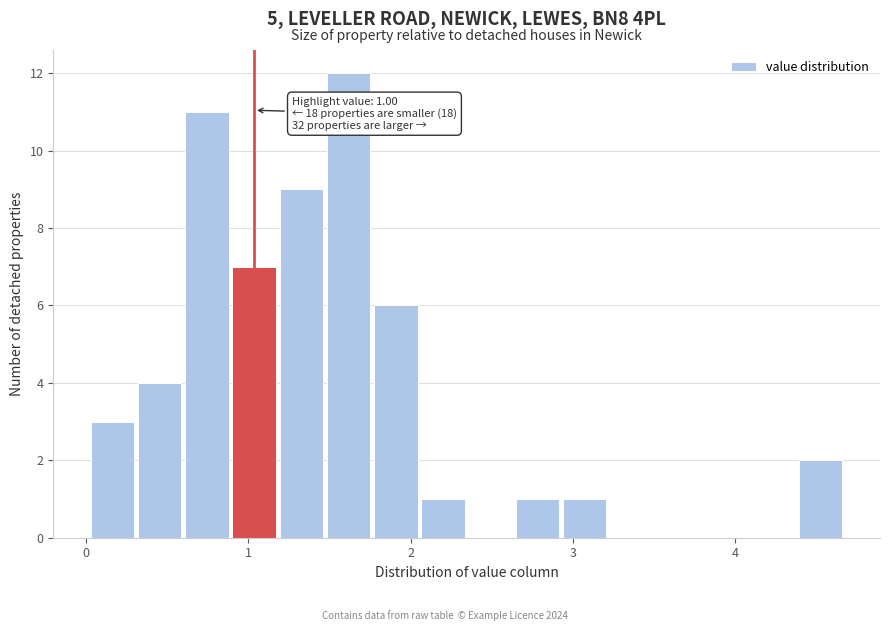

Around what value on the x-axis is the tallest bar? Give the approximate position of its centre, as read against the axis.

1.6